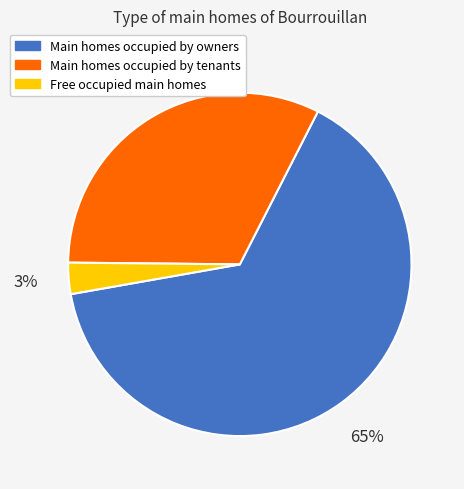

Is the sum of Main homes occupied by tenants and Free occupied main homes greater than half?

No